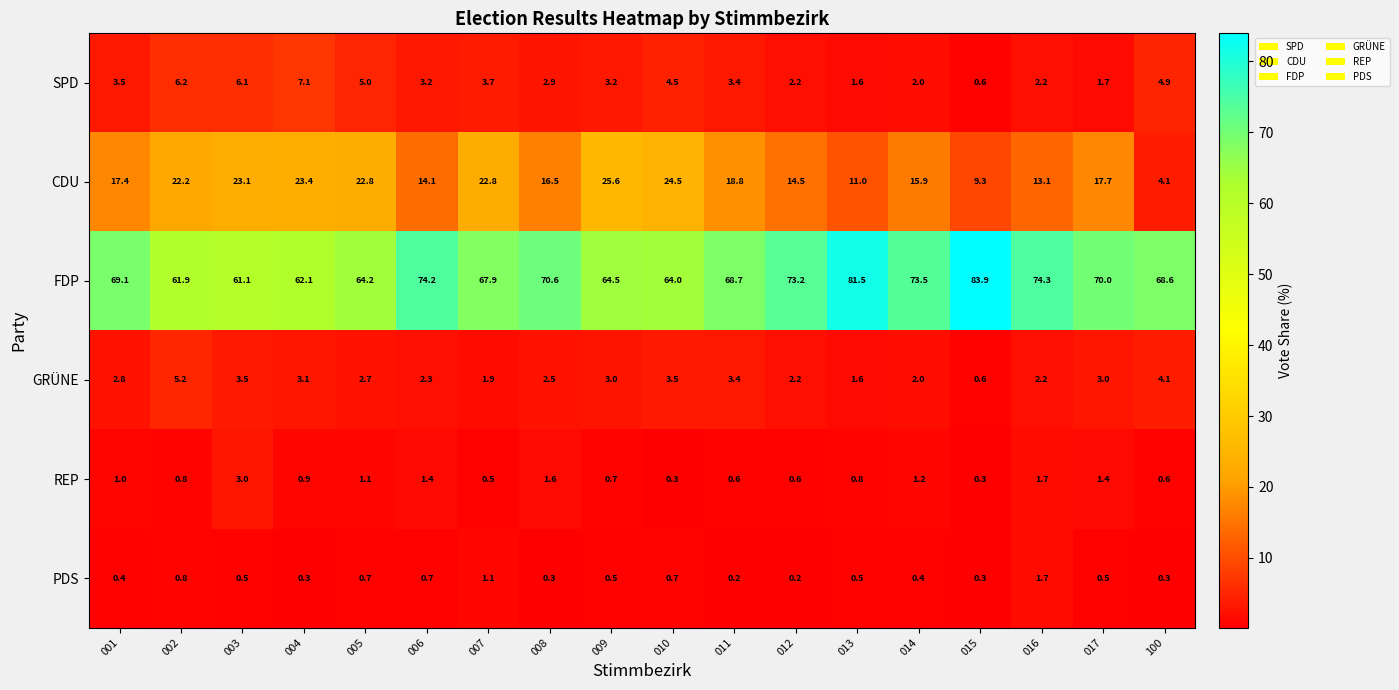

Which category has the lowest value in the GRÜNE series?

015